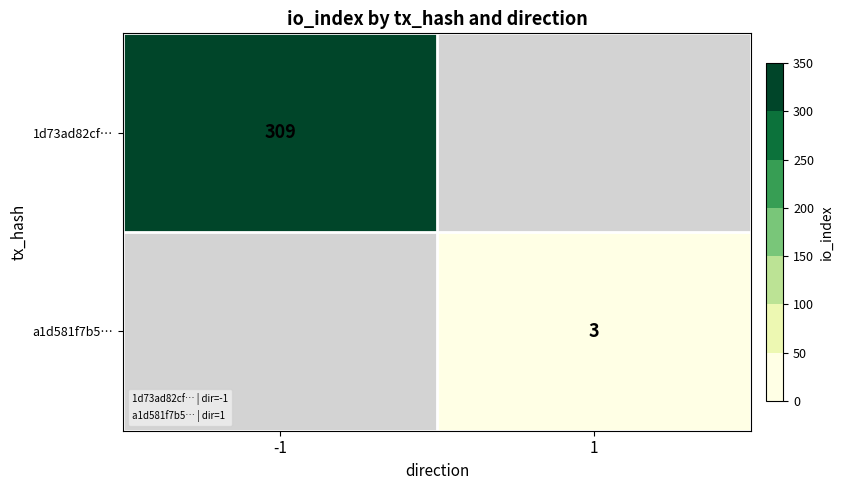

Which label corresponds to the largest value in the chart?

-1